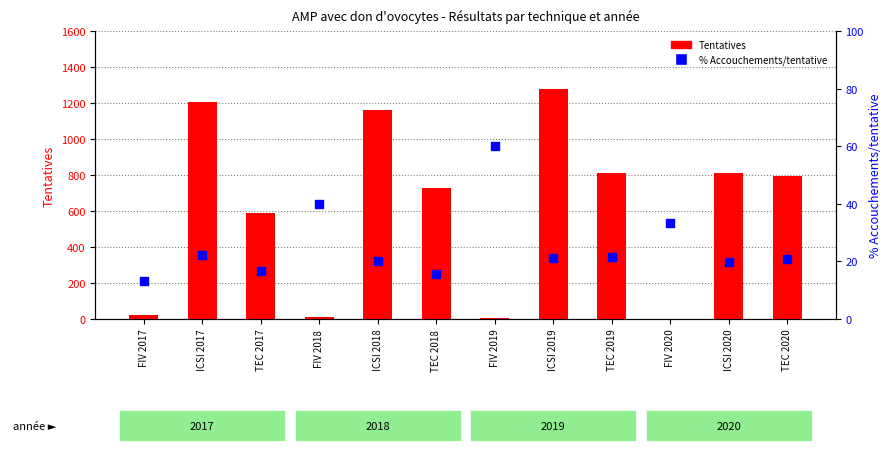

At which category is the sum across all series the highest?

ICSI 2019